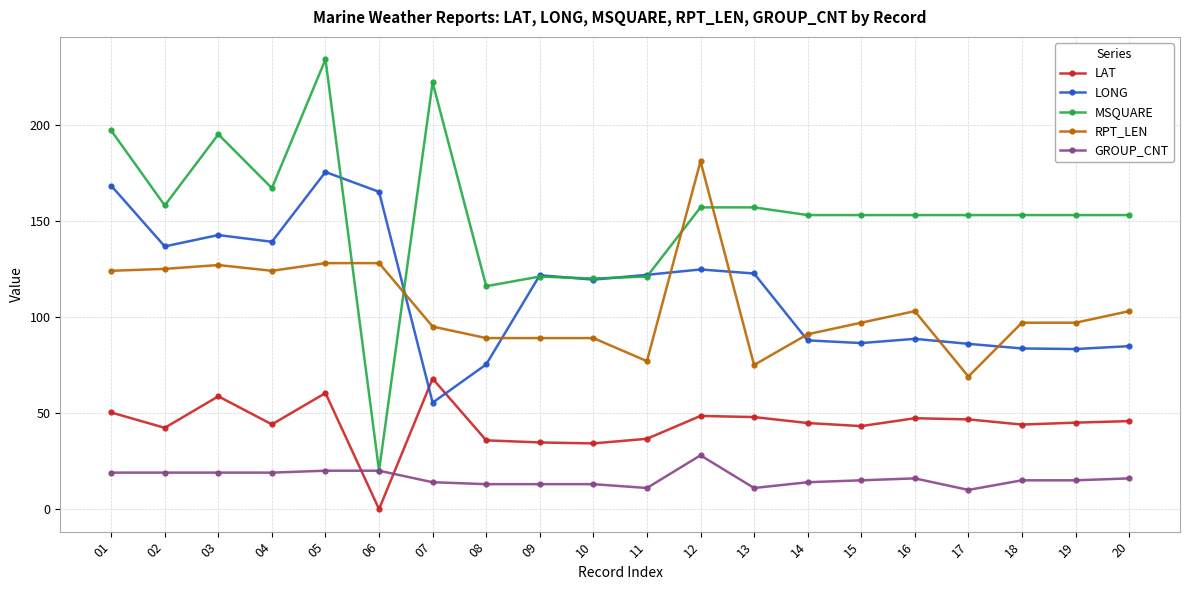

True or false: RPT_LEN and MSQUARE intersect in this chart.

True